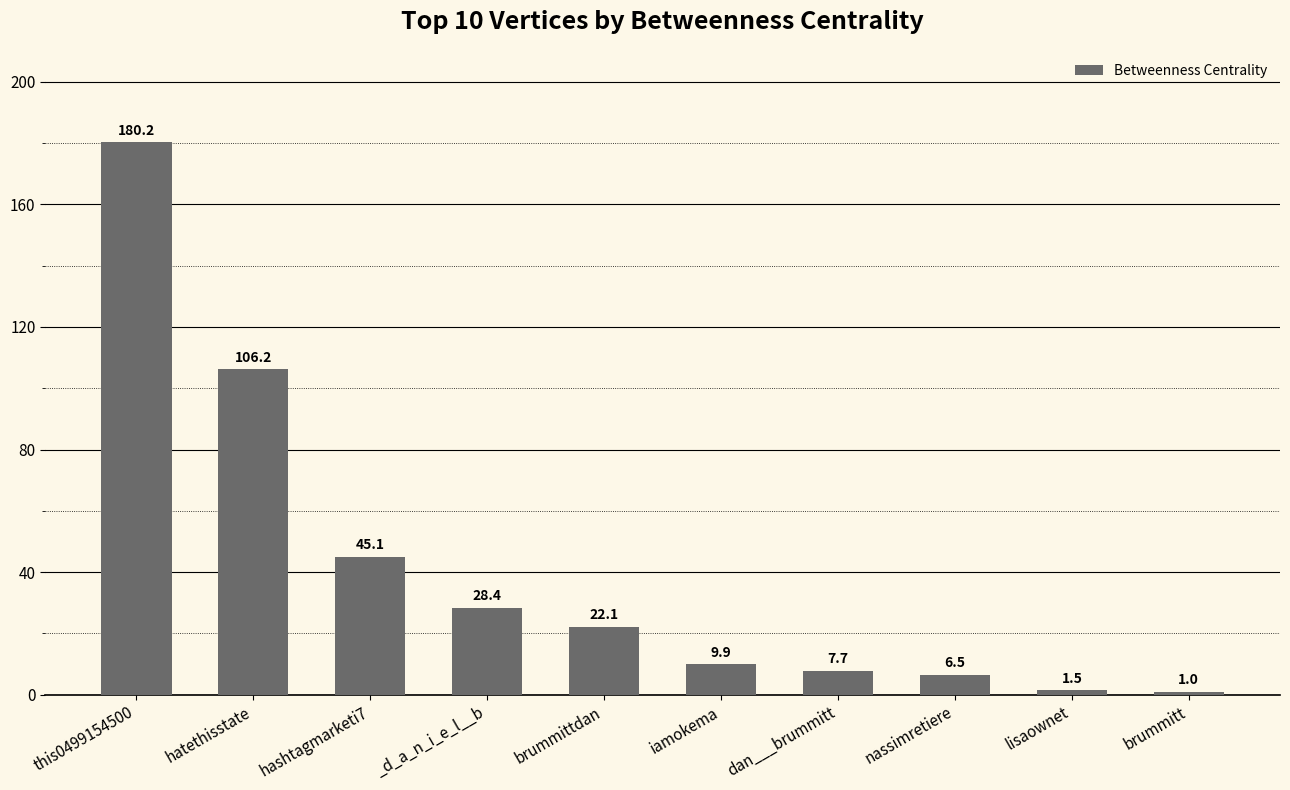

What is the change in value from _d_a_n_i_e_l__b to iamokema?

-18.4